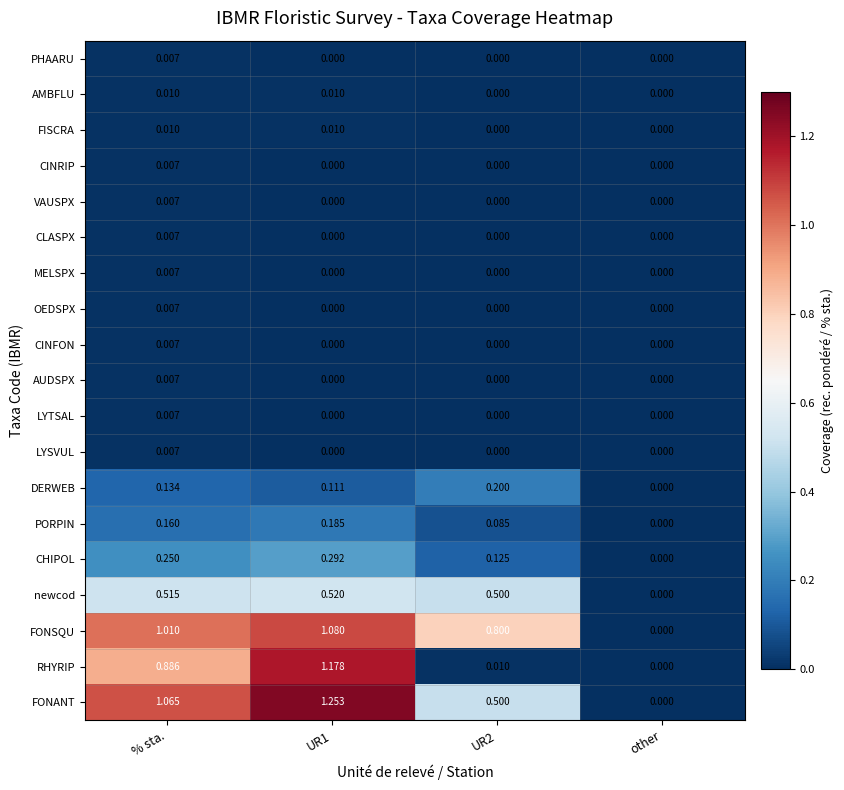

At which category is the sum across all series the highest?

UR1